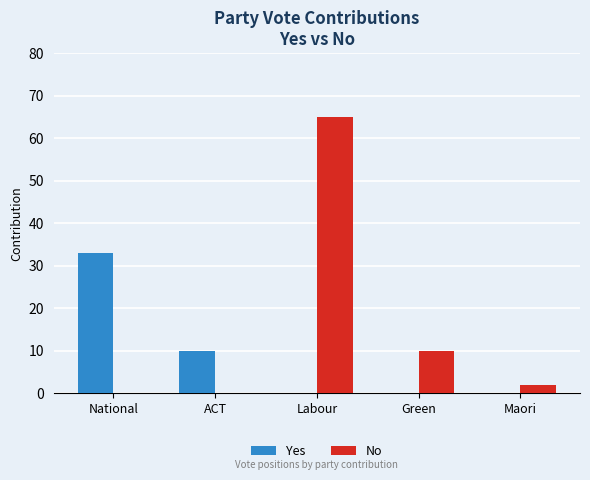

What is the maximum value for Yes?

33